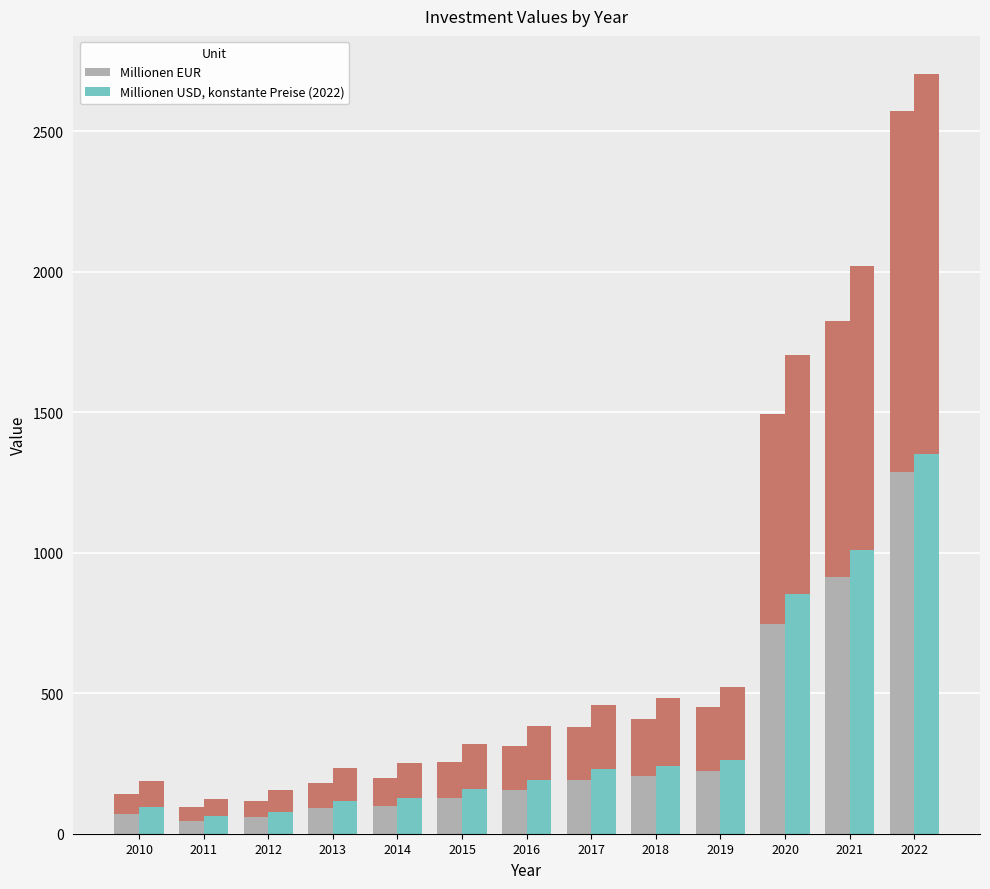

Reading left to right, what are all the values shown in this chart?

Millionen EUR: 70.0	46.9	59.0	90.1	99.5	128.3	155.4	190.0	204.3	224.9	747.1	913.2	1285.8
Millionen USD, konstante Preise (2022): 94.5	62.6	77.7	116.3	126.2	159.8	191.0	229.9	242.4	261.3	852.0	1011.1	1352.2